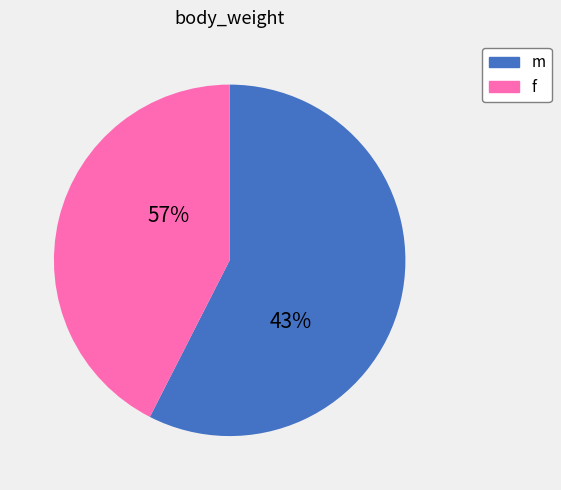

Count the number of slices in the pie.

2